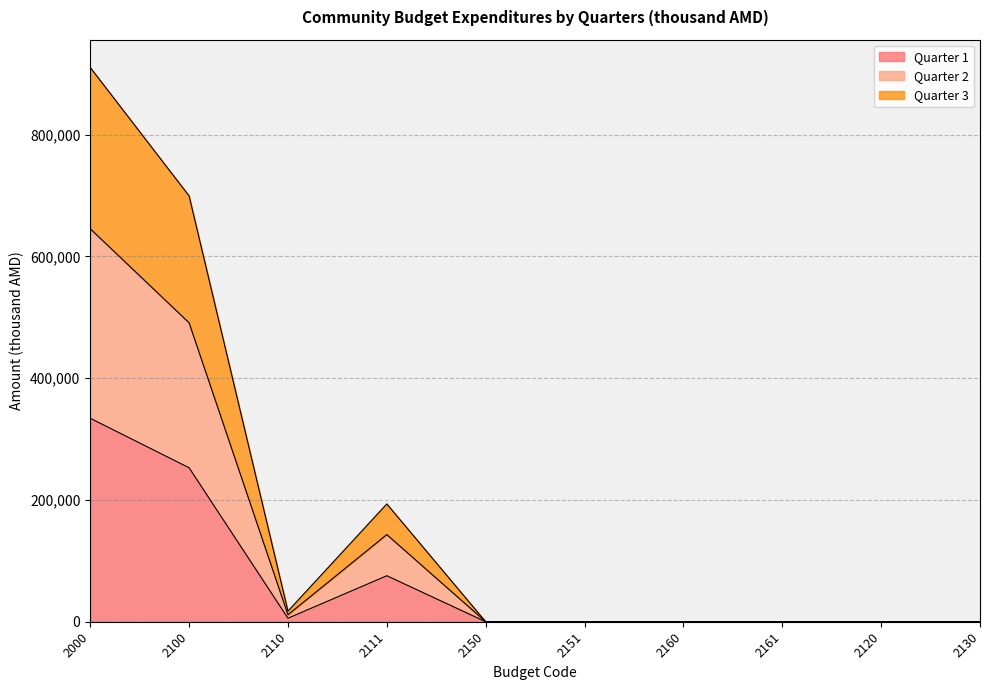

The value of Quarter 1 at 2160 is 0.0. True or false?

True